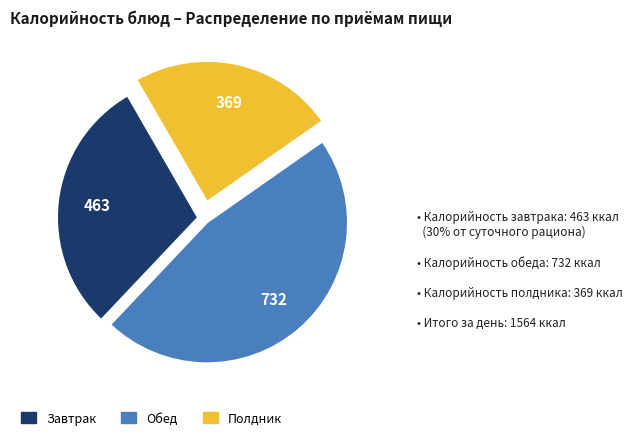

Does any single category account for the majority?

No